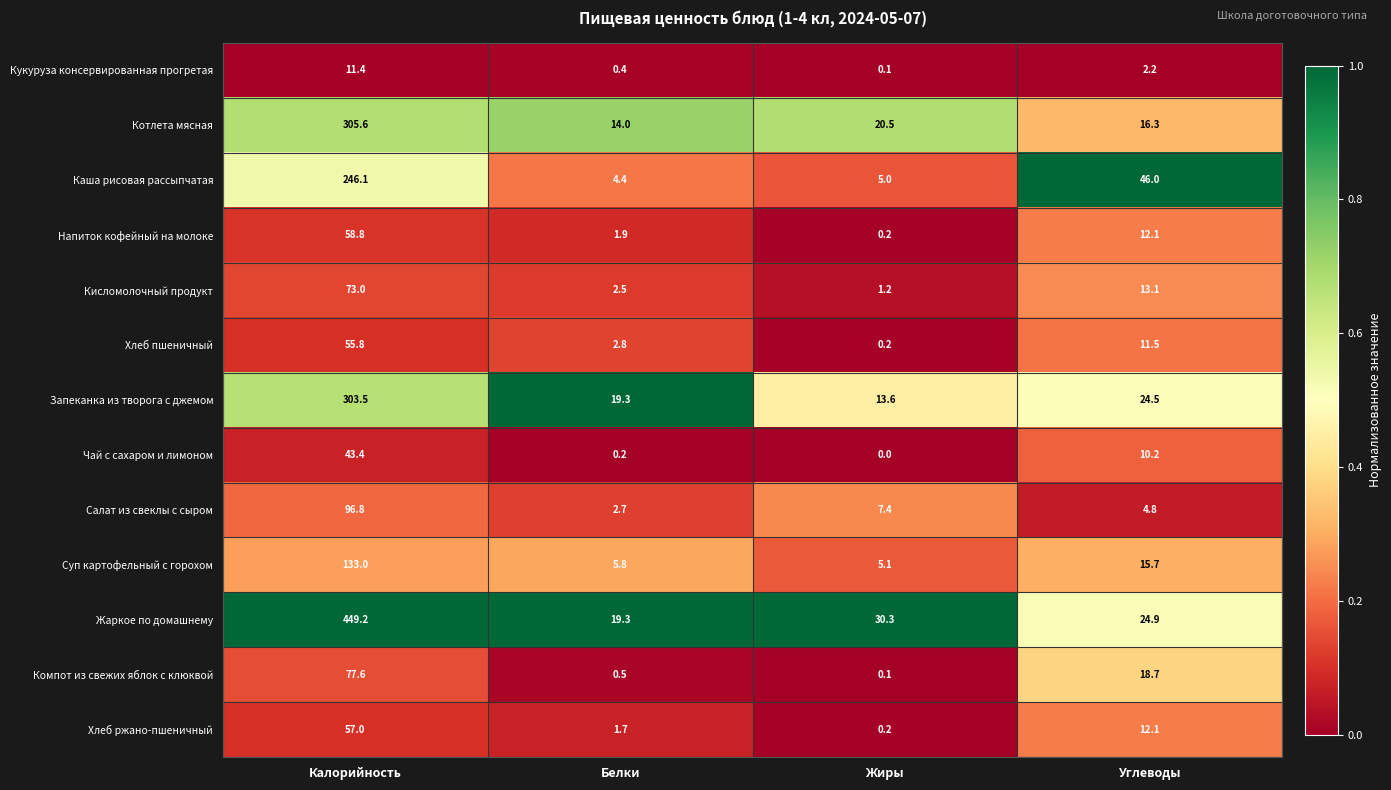

What is the difference between the highest and lowest values at Белки?

19.1